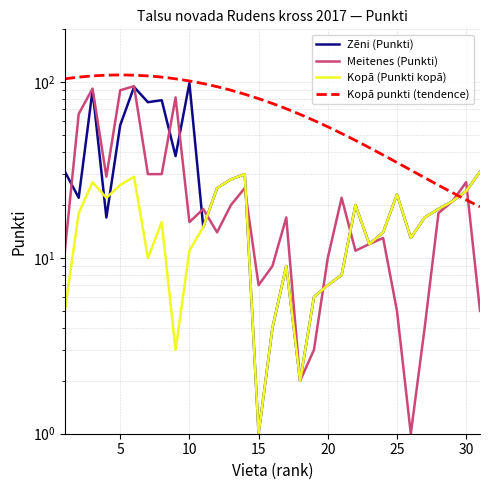

What is the minimum value for Meitenes (Punkti)?

1